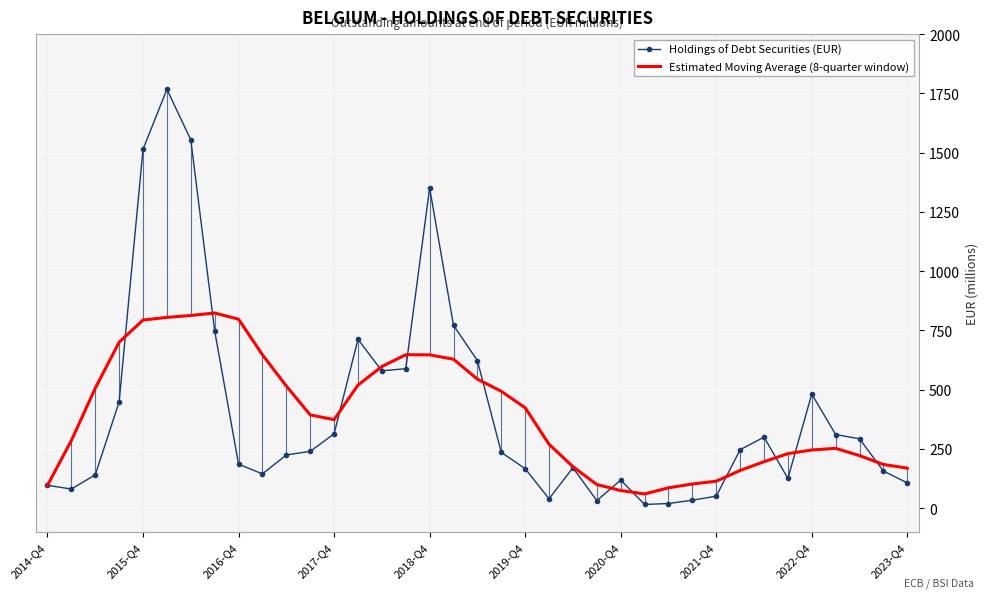

What is the minimum value for Estimated Moving Average (8-quarter window)?

59.4